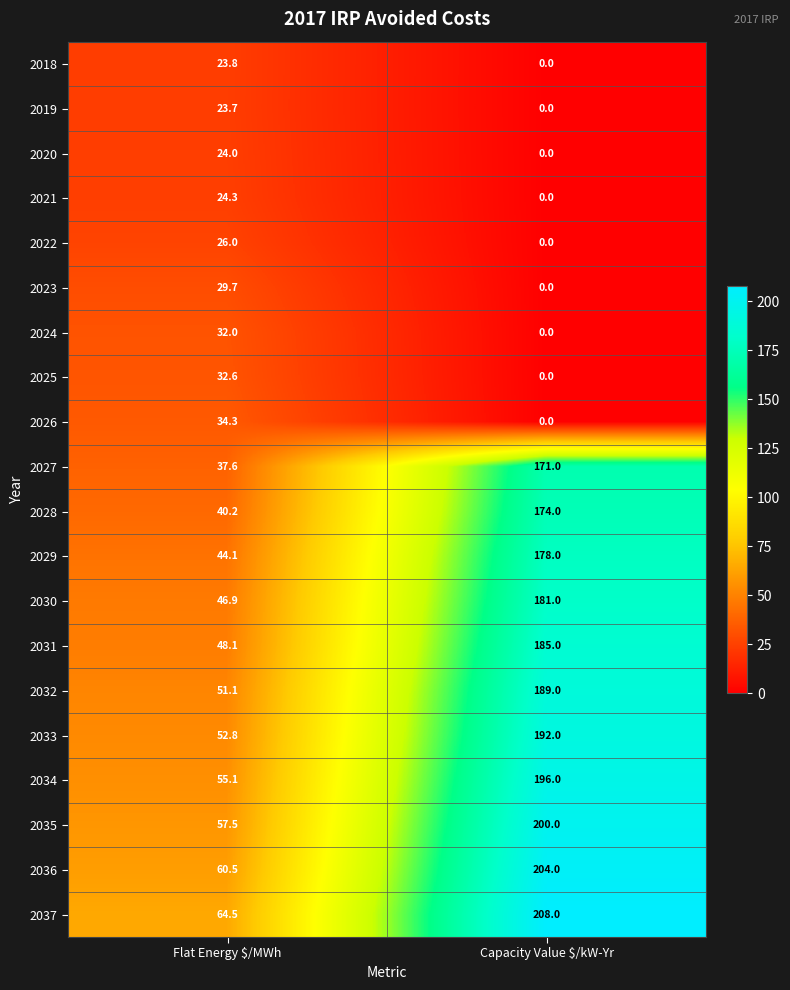

How many data points does each series have?

2